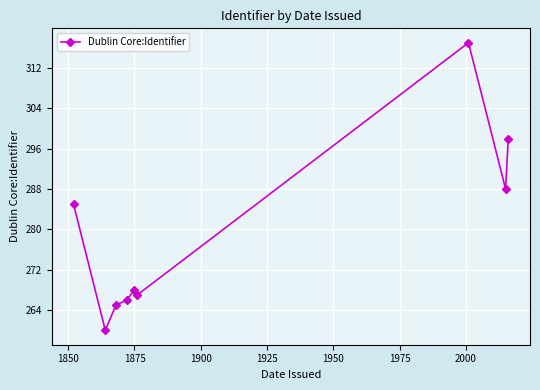

What is the minimum value shown in the chart?

260